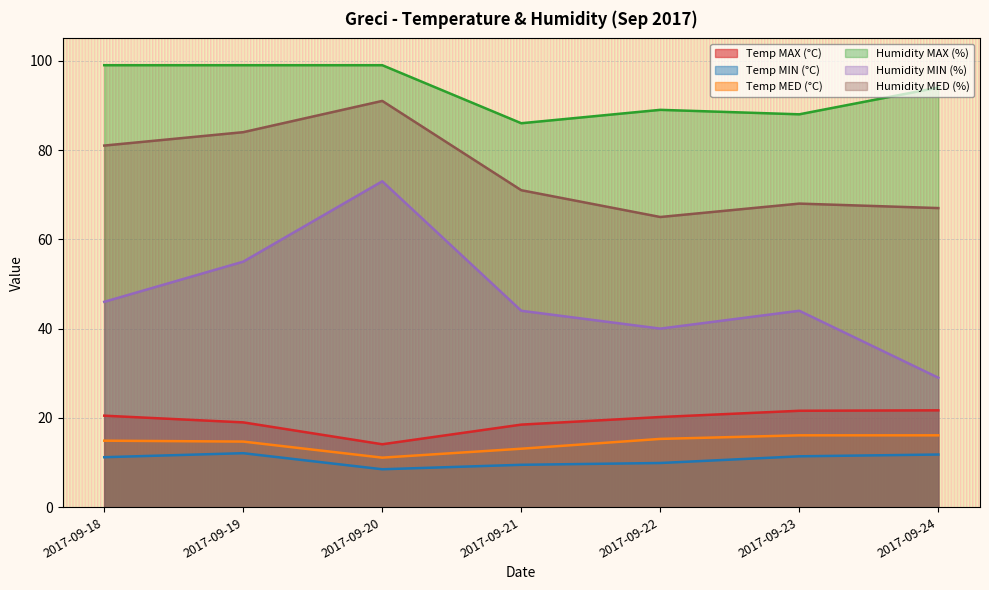

Rank the series at 2017-09-19 from highest to lowest value.

Humidity MAX (%), Humidity MED (%), Humidity MIN (%), Temp MAX (°C), Temp MED (°C), Temp MIN (°C)